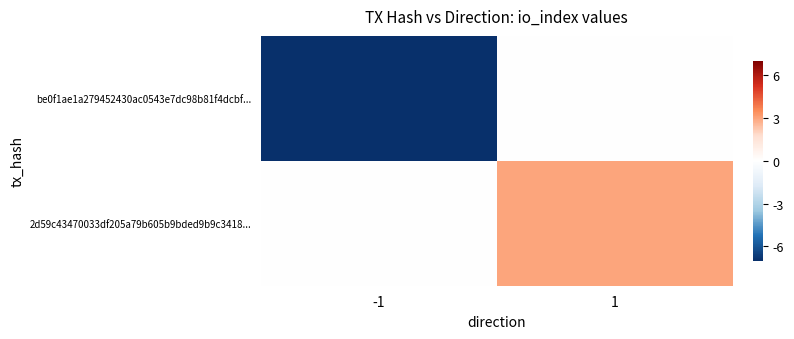

How many series are shown in this chart?

2